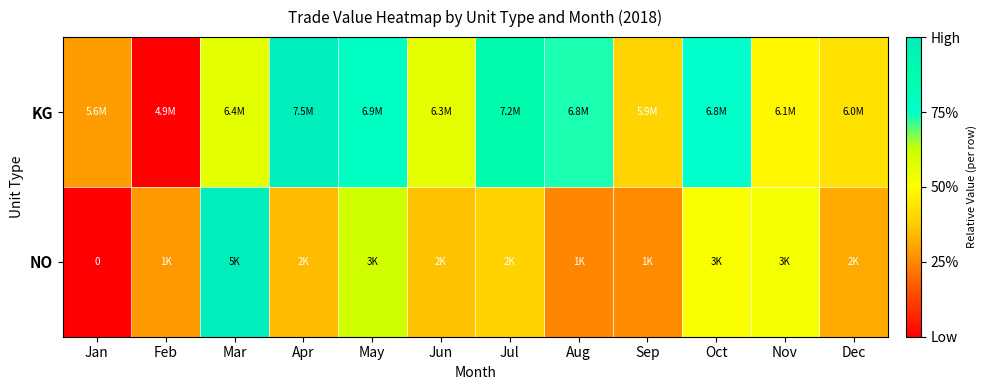

Which series changed the most between Sep and Dec?

NO